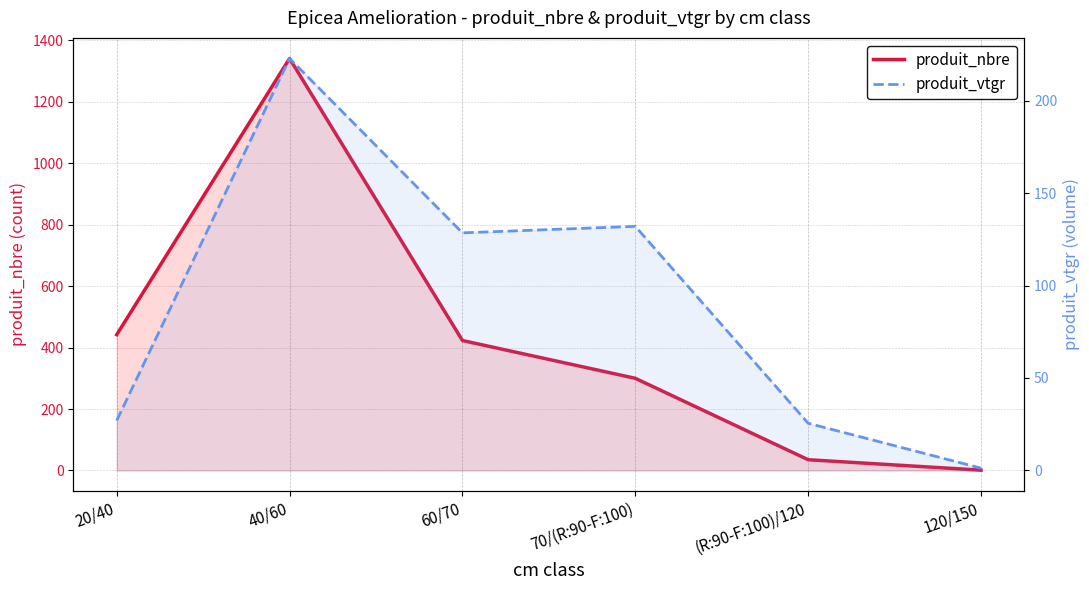

At which category is the sum across all series the highest?

40/60